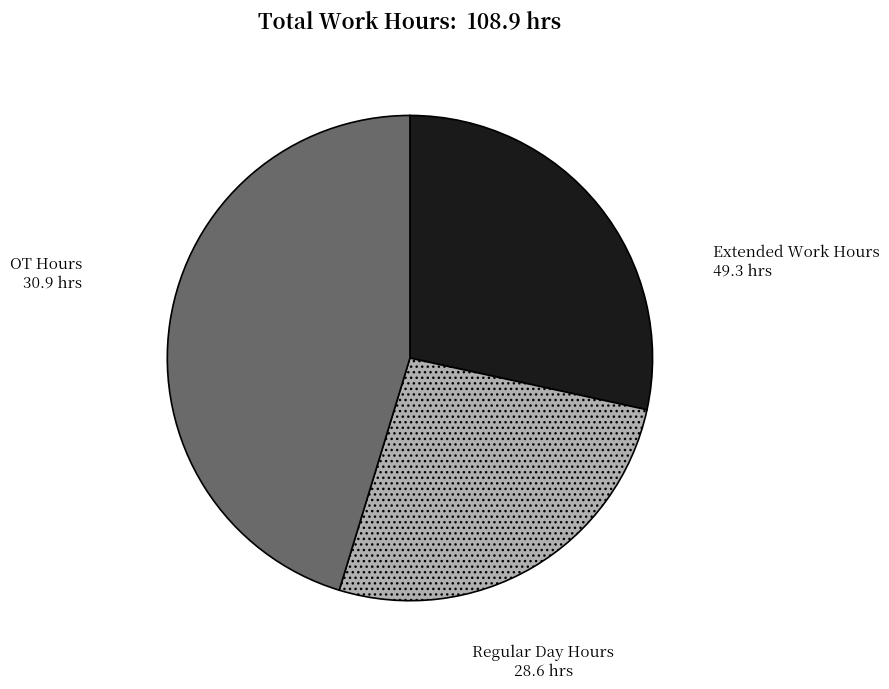

Is there a majority slice in this chart?

No